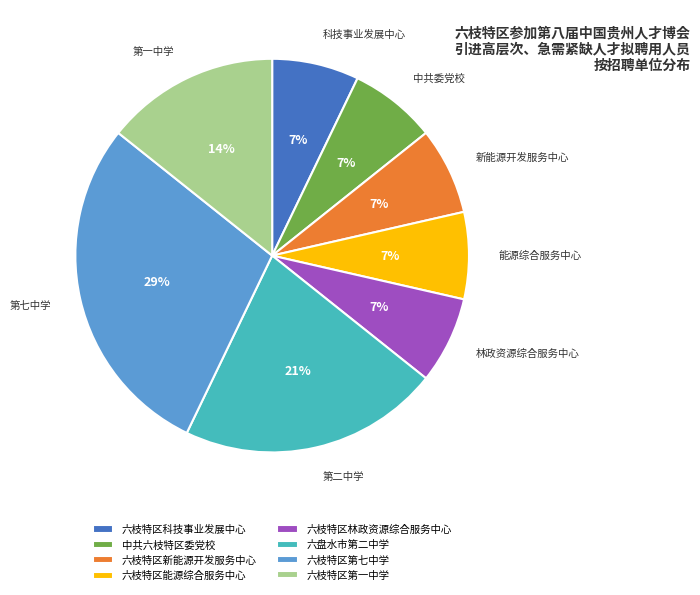

What is the ratio of the value at 六枝特区能源综合服务中心 to the value at 中共六枝特区委党校?

1.0